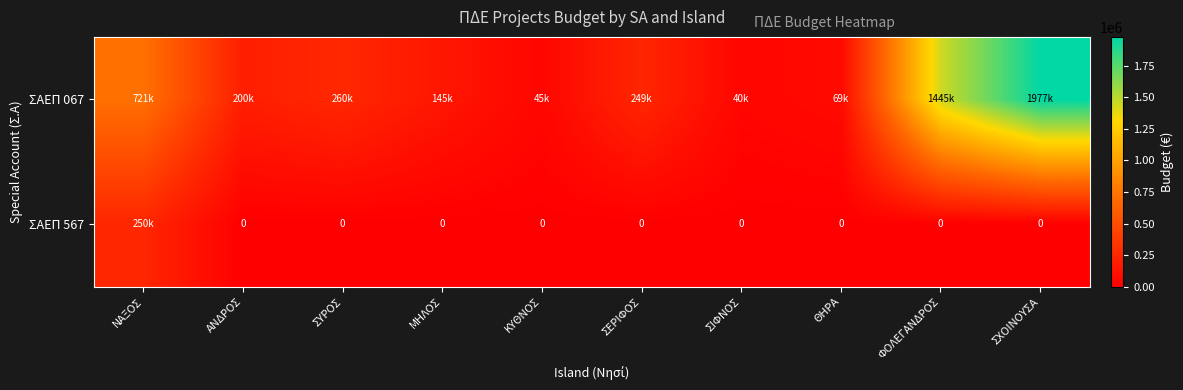

What is the average value of the ΣΑΕΠ 567 series?

25000.0